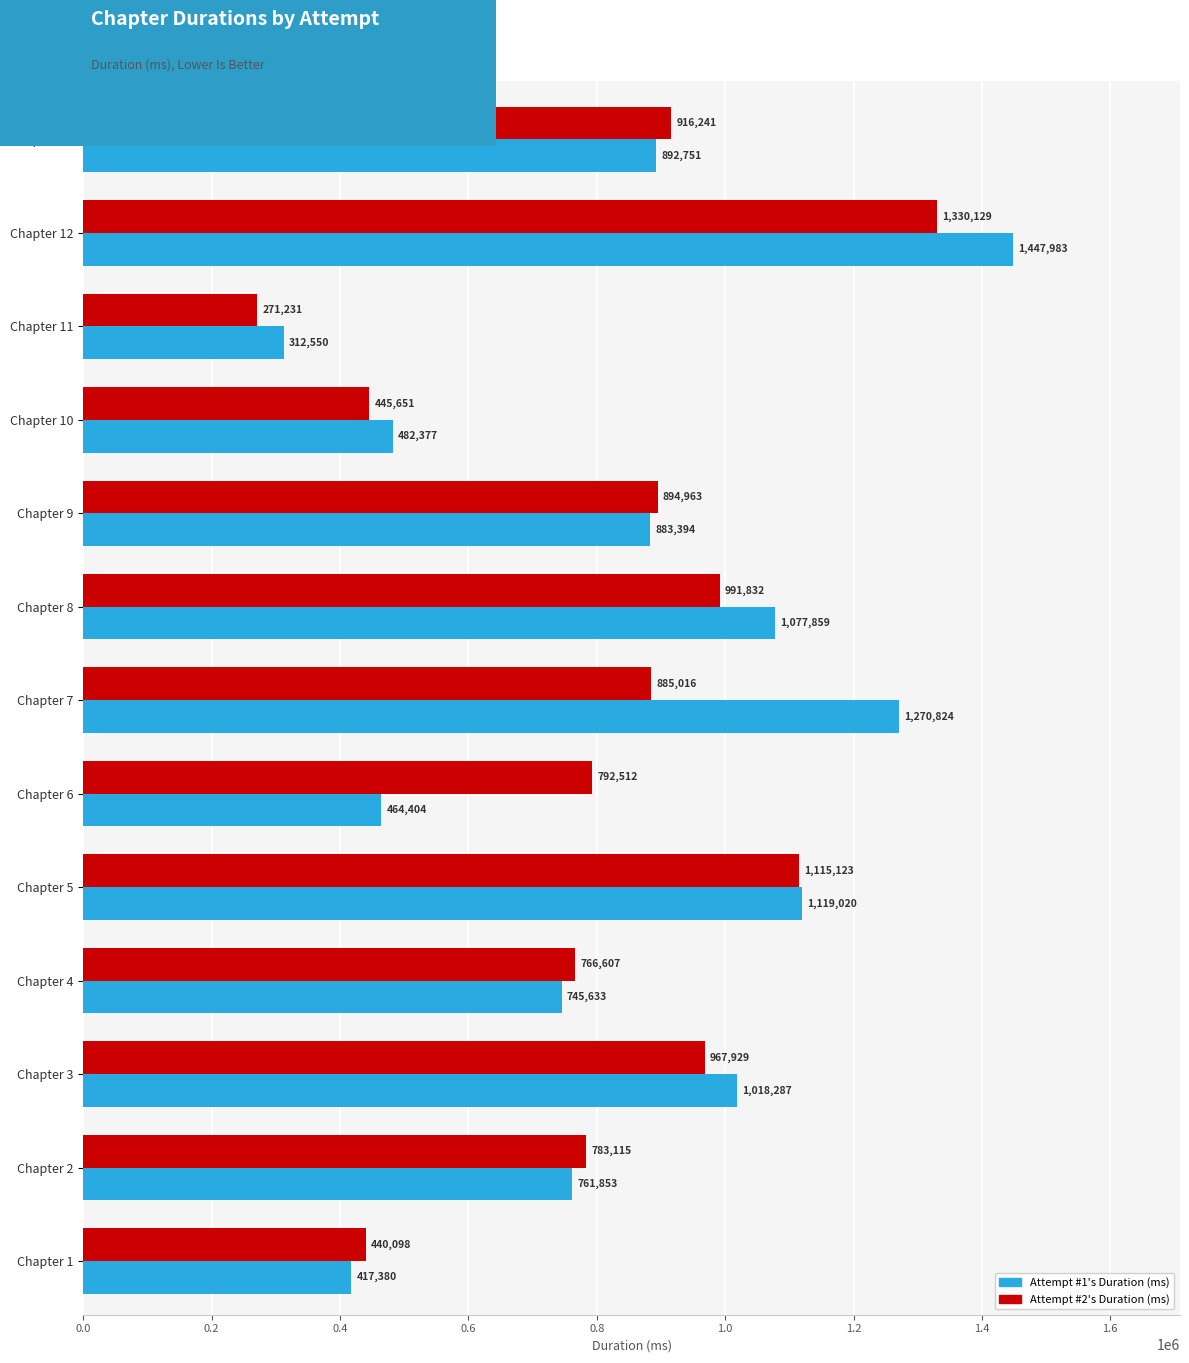

How many data points does each series have?

13